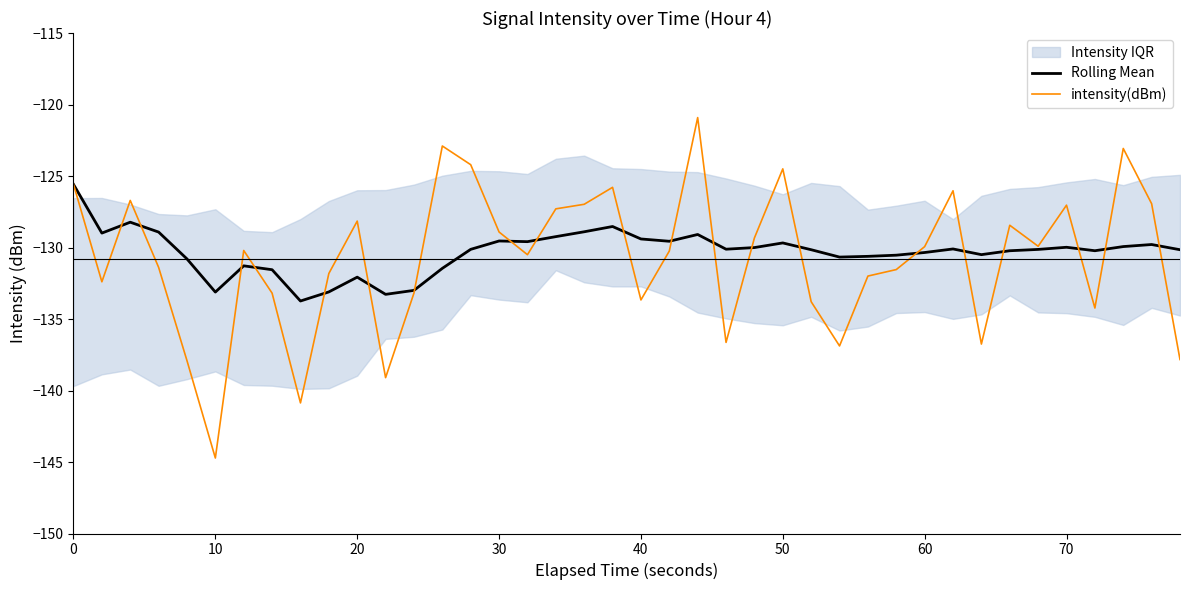

What is the sum of all Rolling Mean values?

-5212.3